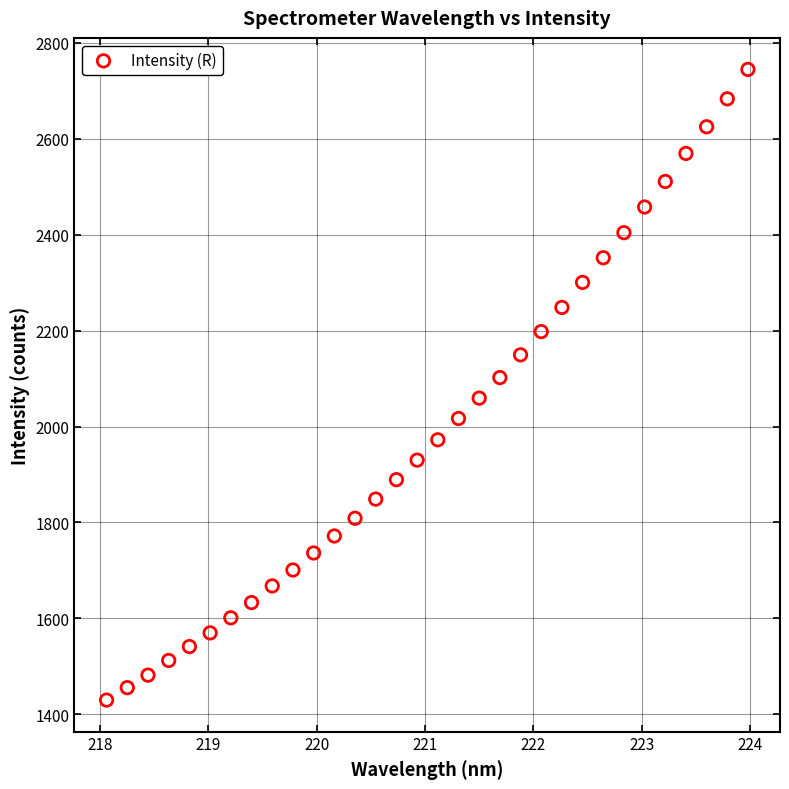

What is the range of Y values (max minus min)?

1315.0